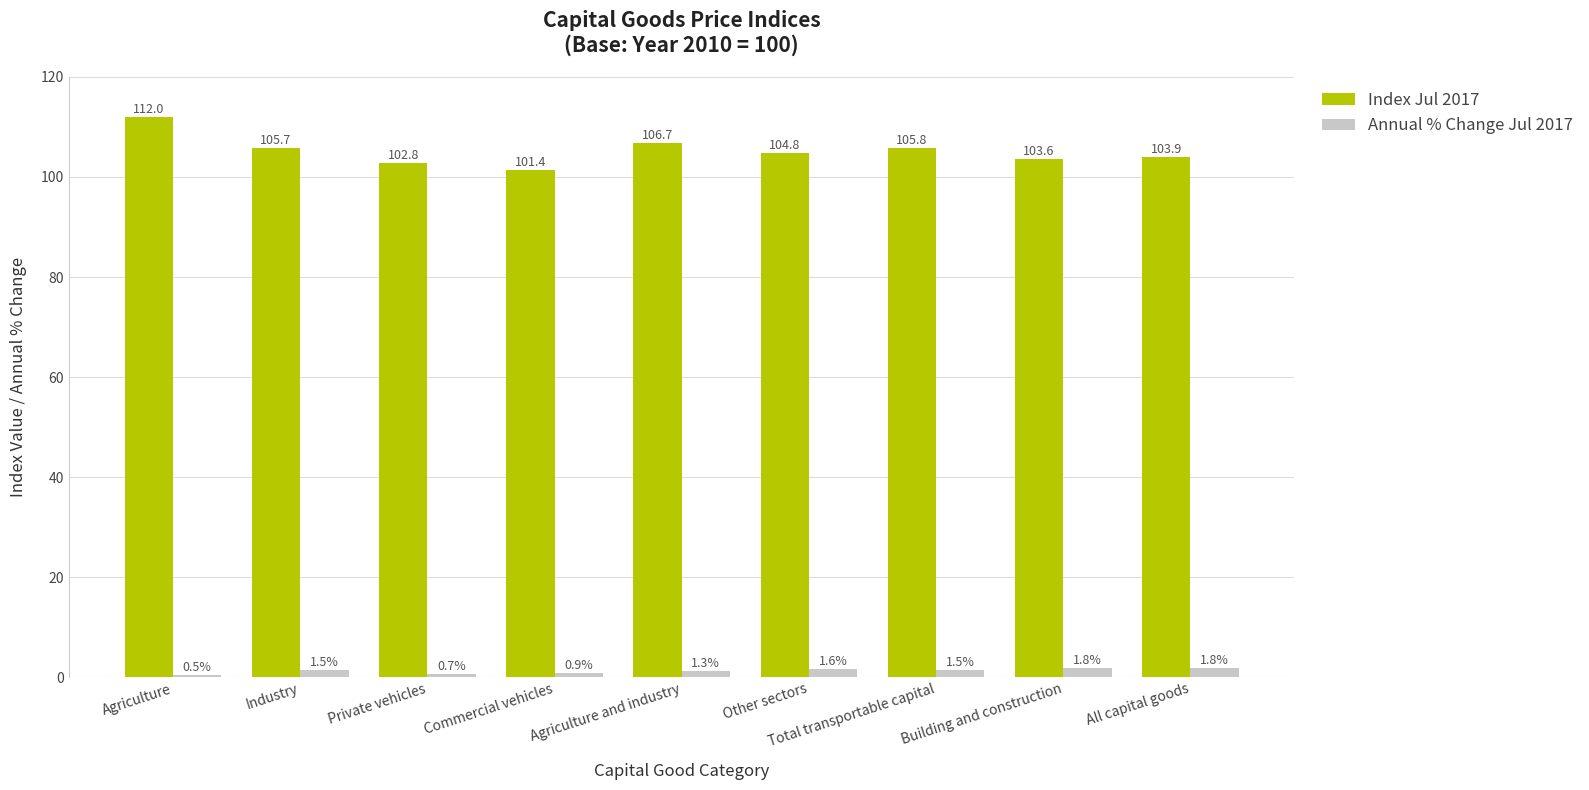

Does the chart contain stacked bars?

No